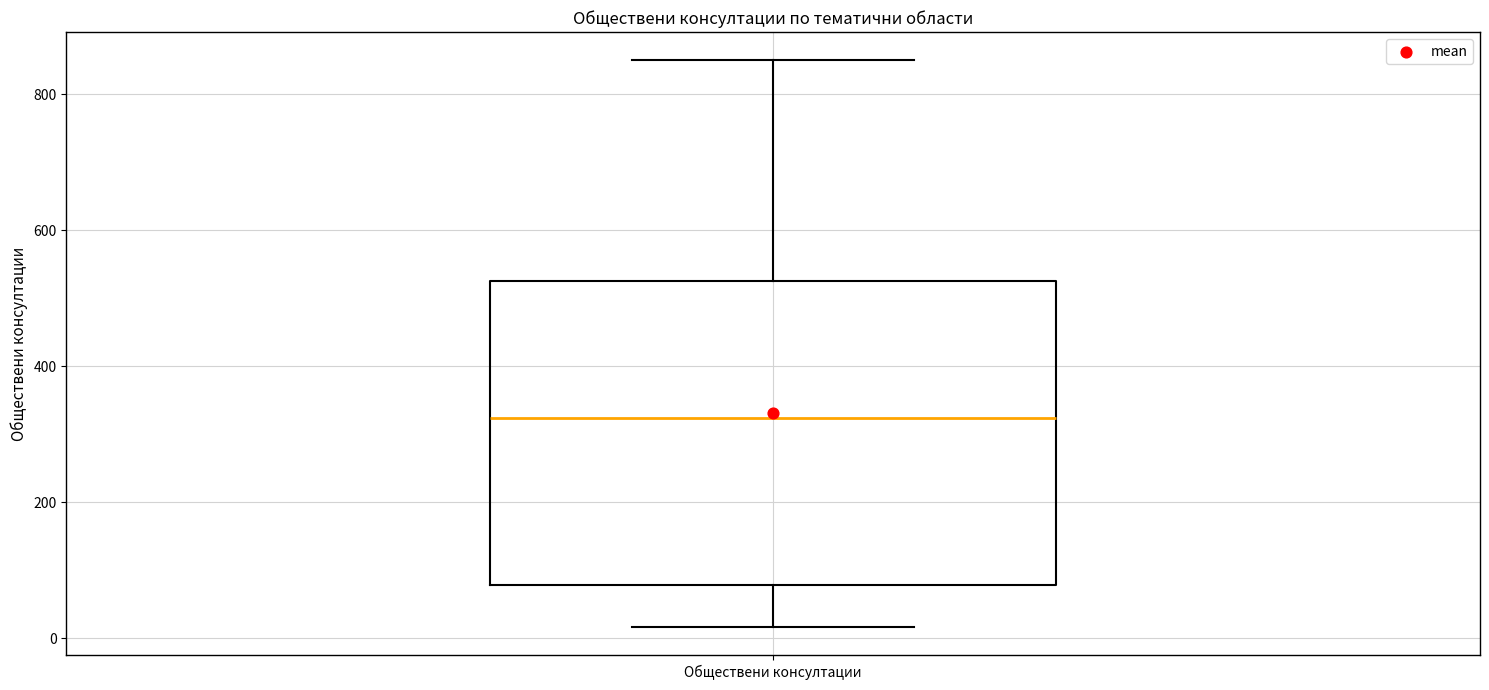

Where is the upper edge of the box for Обществени консултации on the y-axis? The values are not printed on the chart, so give them approximately, as read against the axis.

520